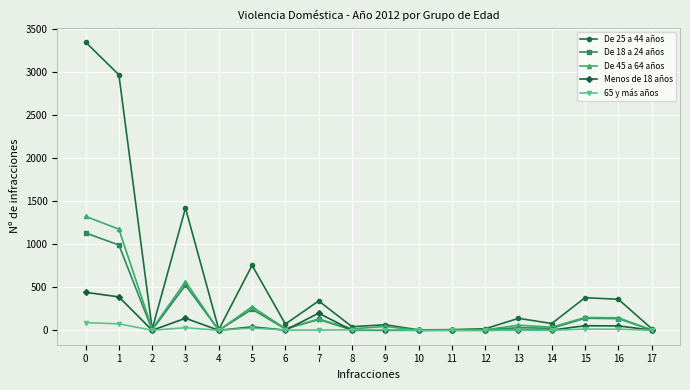

How many series are shown in this chart?

5